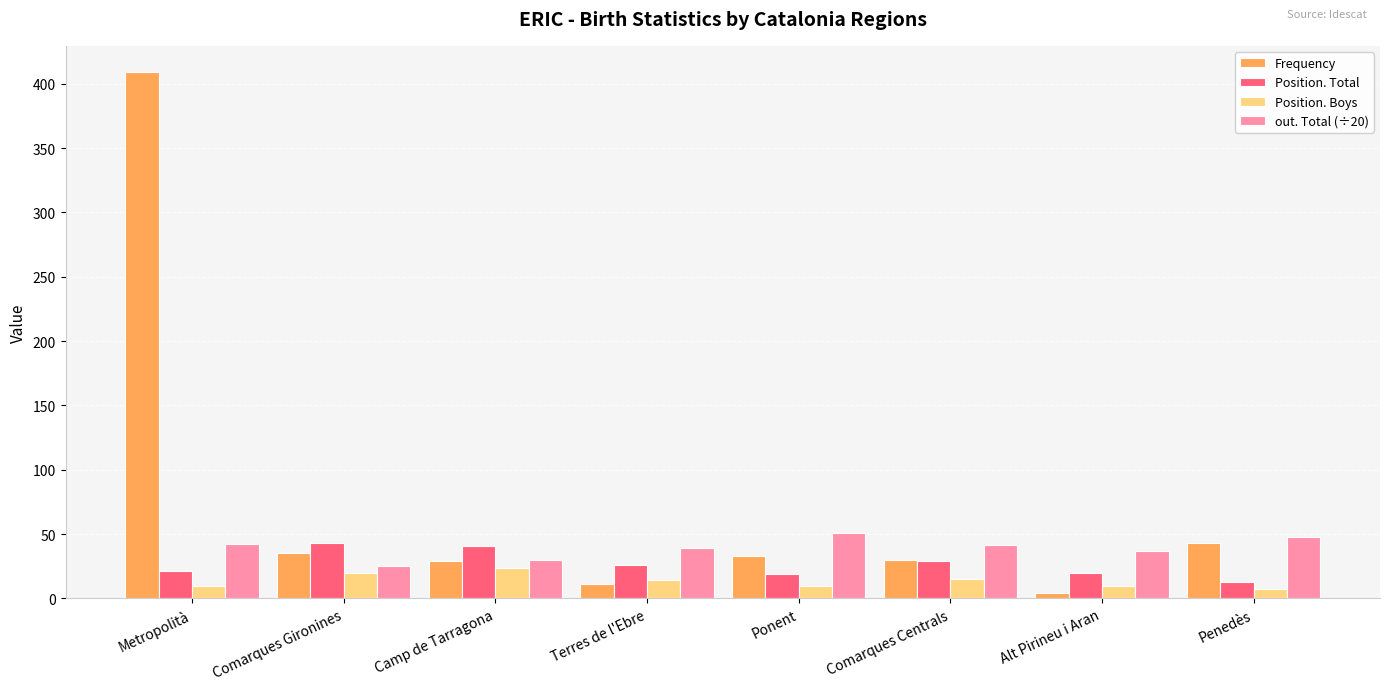

What is the difference between the Frequency values at Comarques Centrals and Ponent?

3.0